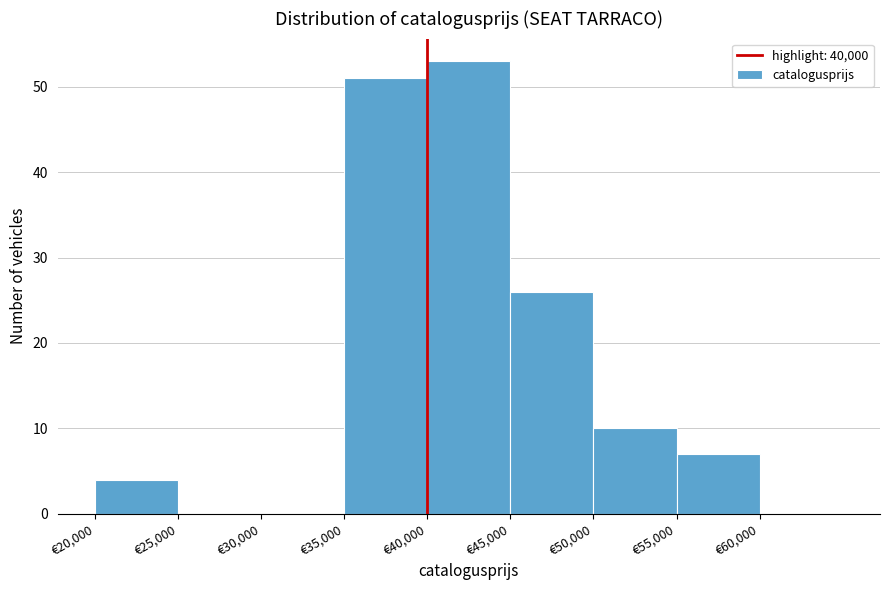

Reading left to right, list every bar in this chart as the range it spans on the x-axis followed by its height. The values are not printed on the chart, so give them approximately, as read against the axis.

20000 to 25000: 4
25000 to 30000: 0
30000 to 35000: 0
35000 to 40000: 51
40000 to 45000: 53
45000 to 50000: 26
50000 to 55000: 10
55000 to 60000: 7
60000 to 65000: 0